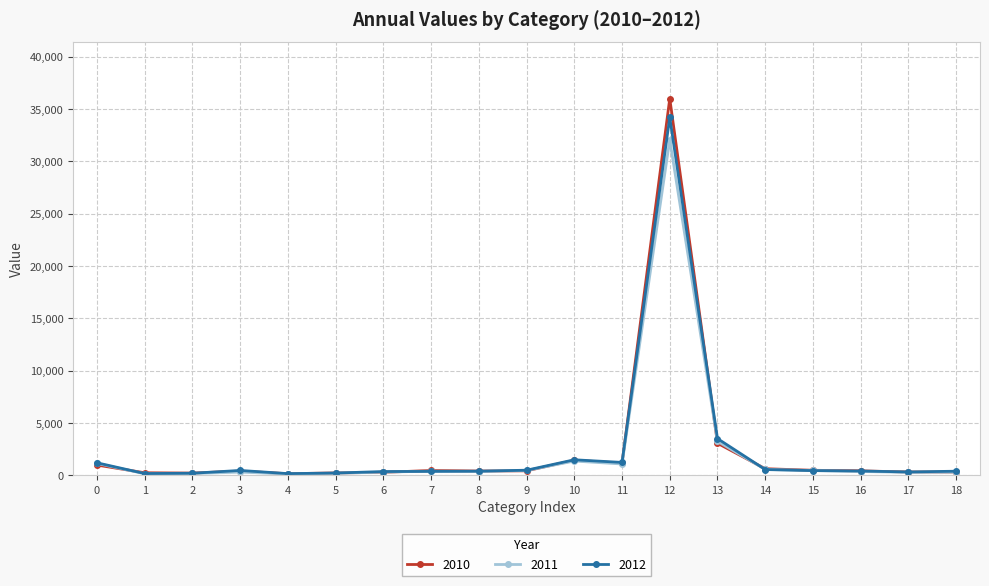

What is the difference between the maximum and minimum values in the 2010 series?

35820